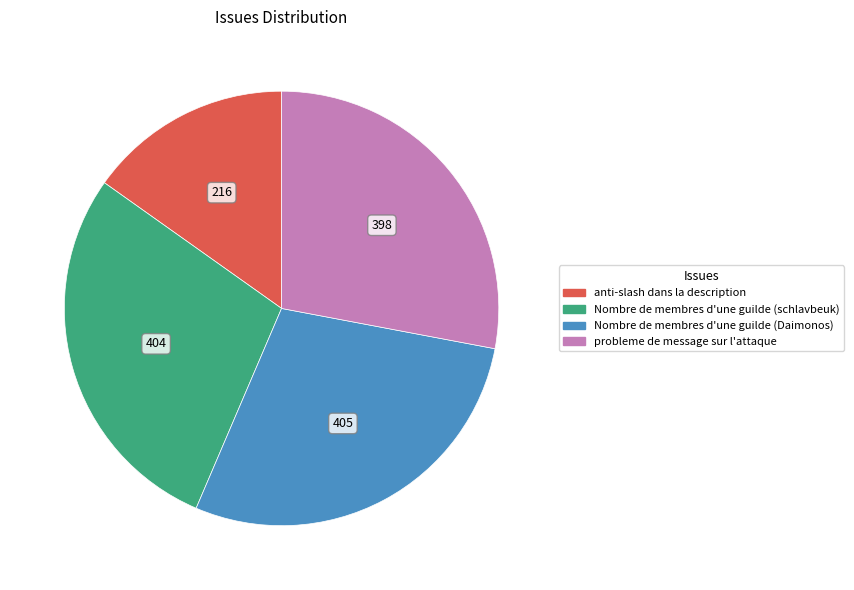

Does anti-slash dans la description represent more than half of the total?

No